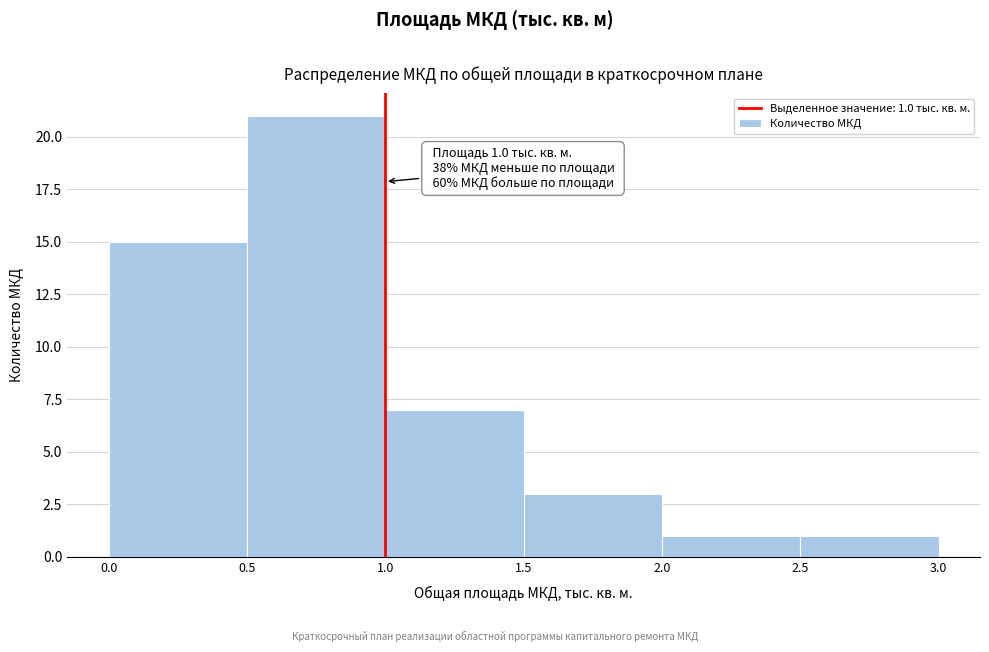

Over which range of the x-axis is the bar tallest?

0.5 to 1.0